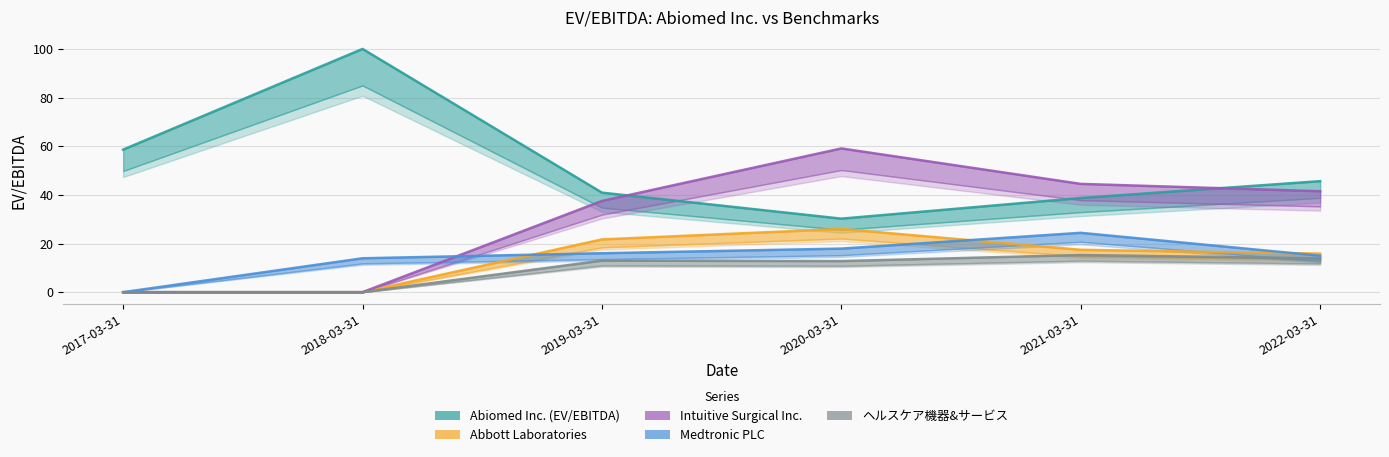

Which category has the highest value in the Abbott Laboratories series?

2020-03-31